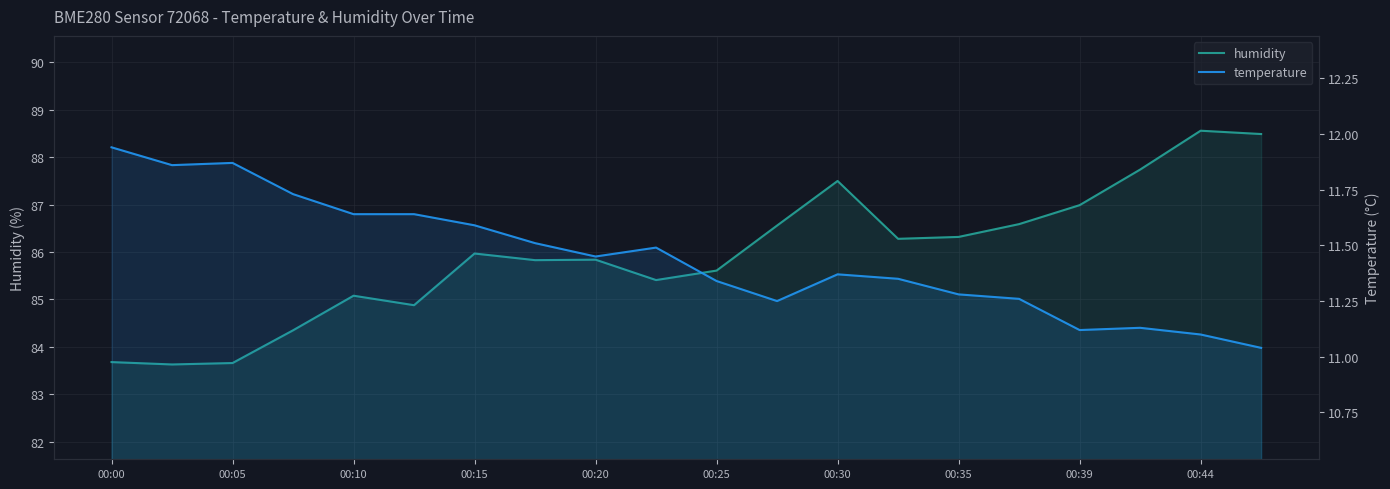

At how many categories does at least one series exceed 58?

20